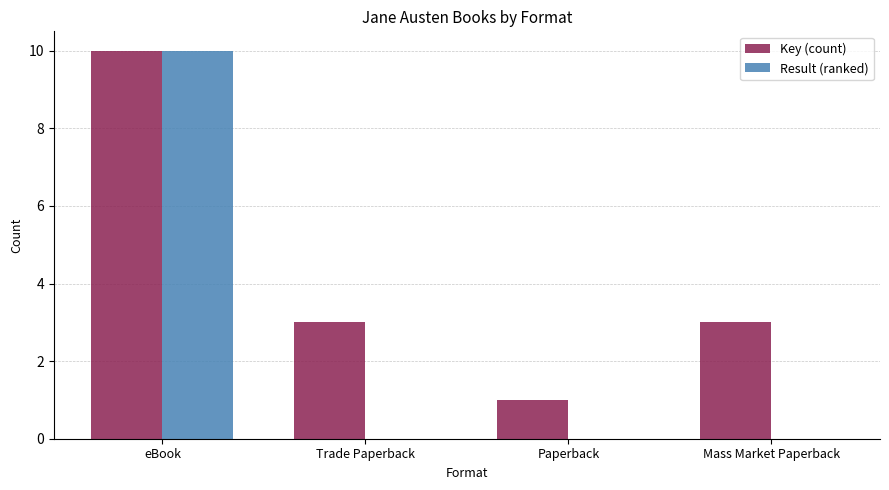

Which series has the largest total across all categories?

Key (count)